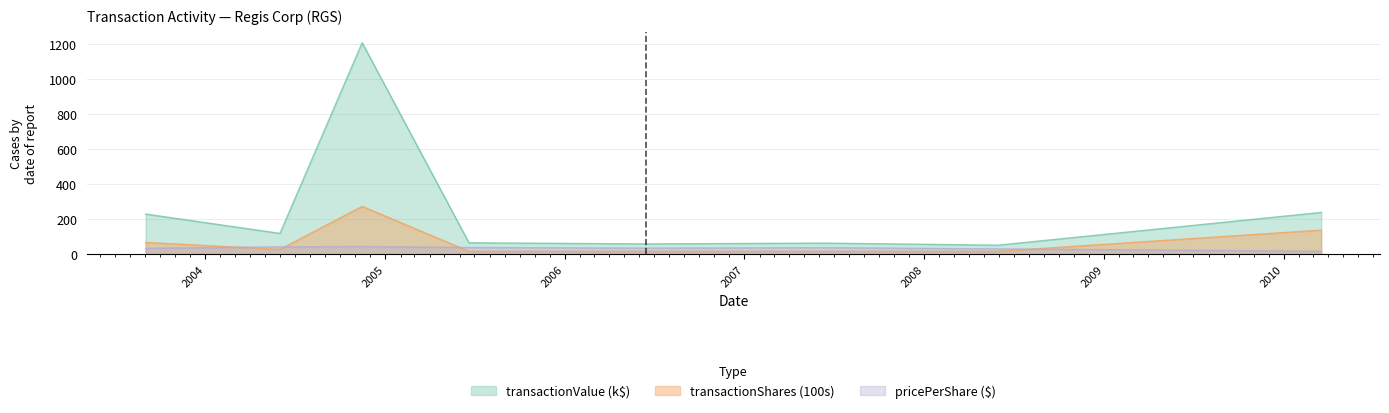

At which category does transactionShares reach its first local peak?

2004-11-15